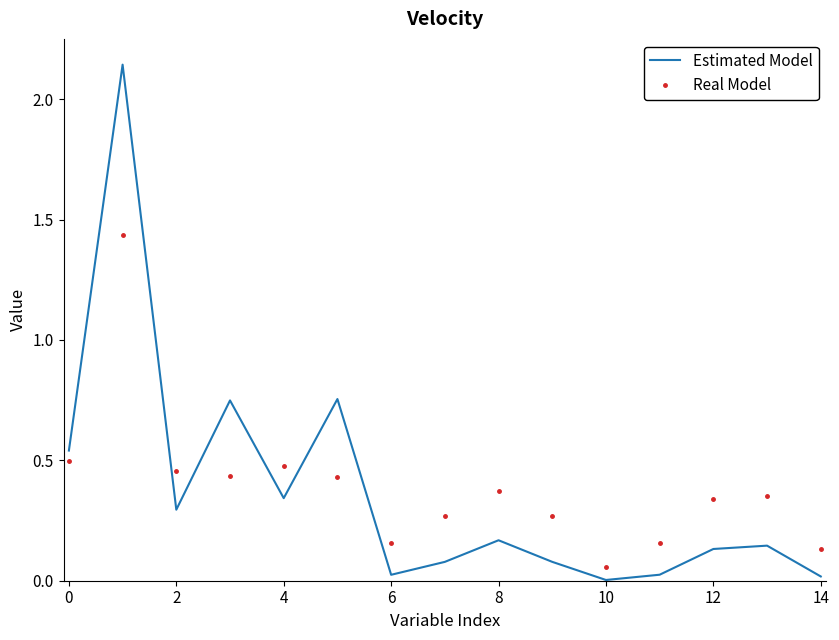

Rank the series by their maximum value, from lowest to highest.

Real Model, Estimated Model